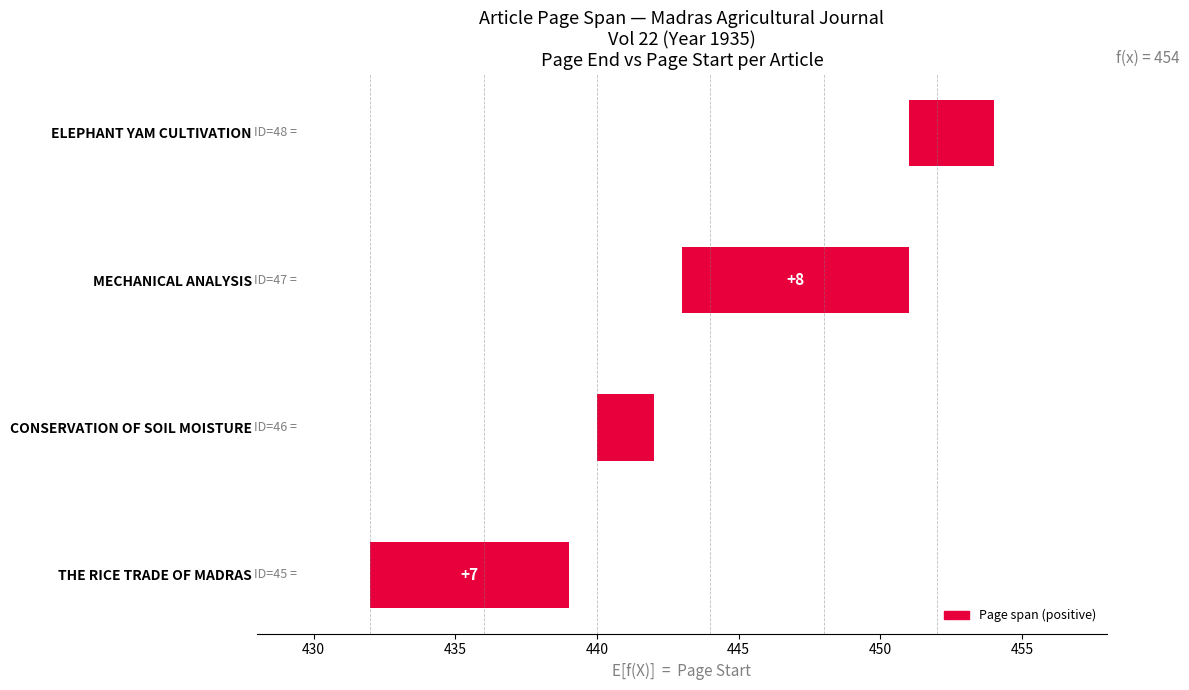

The chart shows a value of 5 at ELEPHANT YAM CULTIVATION. True or false?

False